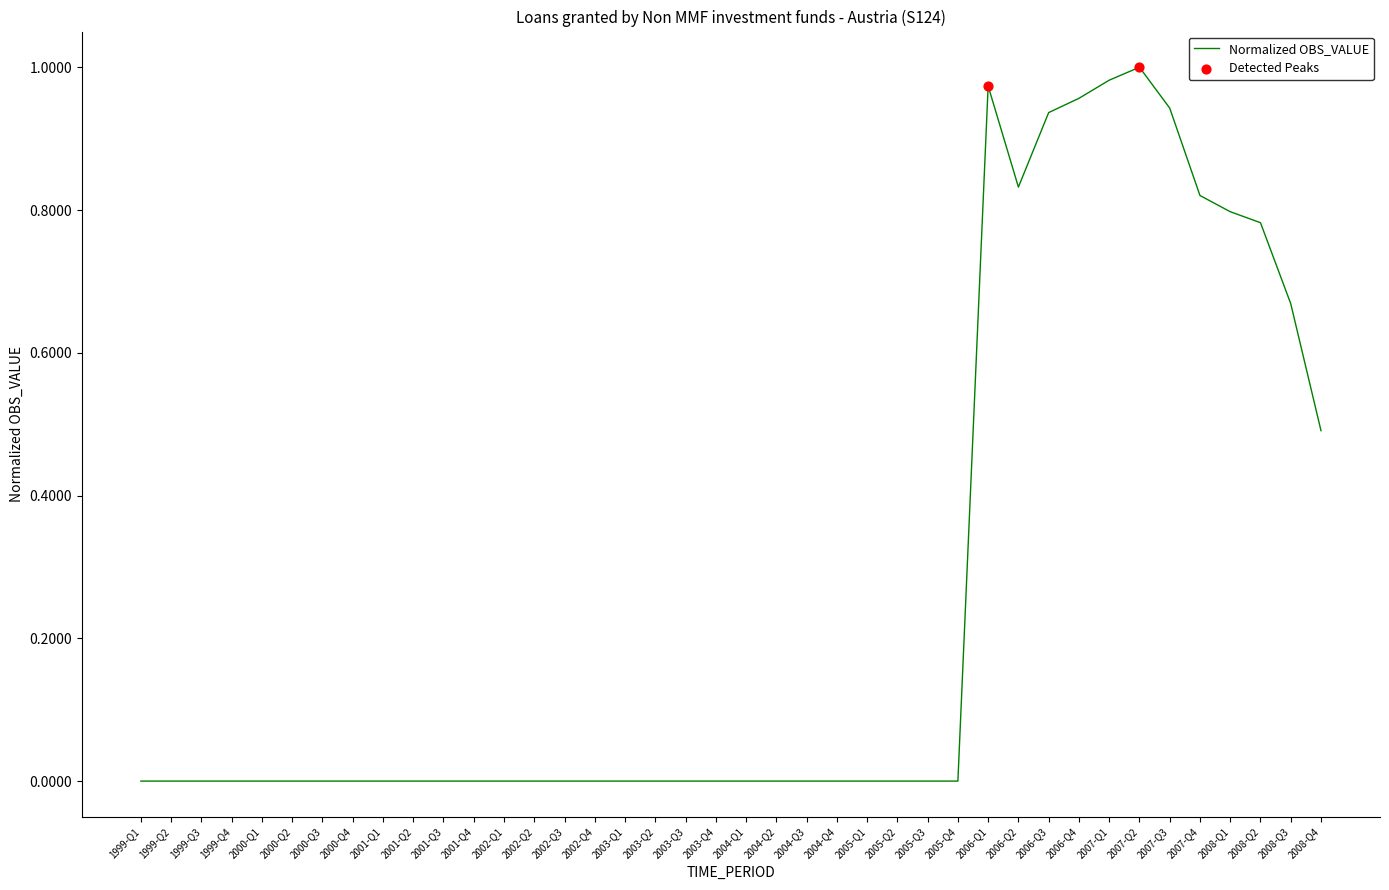

What is the change in value from 2006-Q2 to 2006-Q4?

+0.1